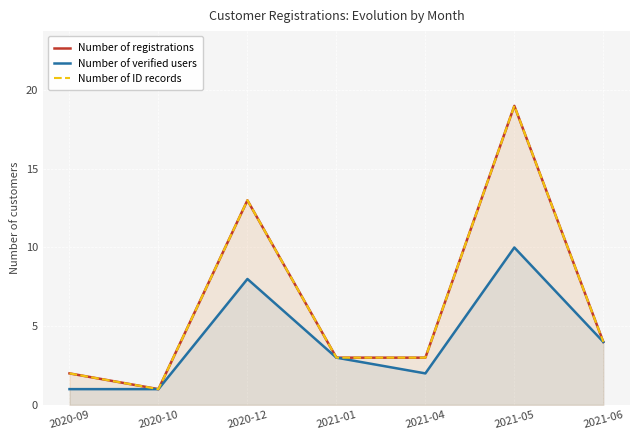

Where does the Number of ID records series first go above 3?

2020-12